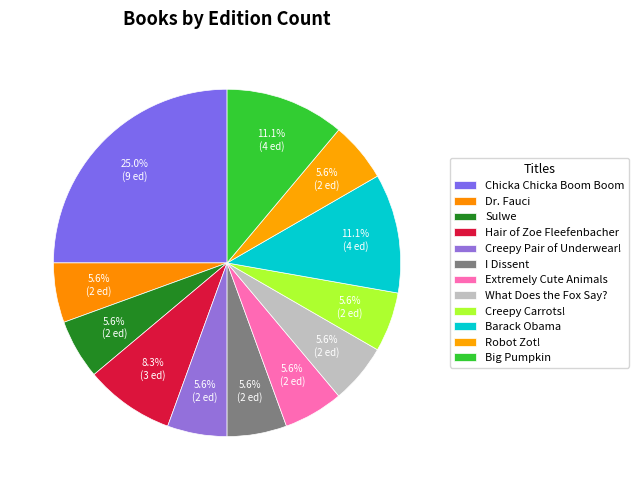

Does any single category account for the majority?

No